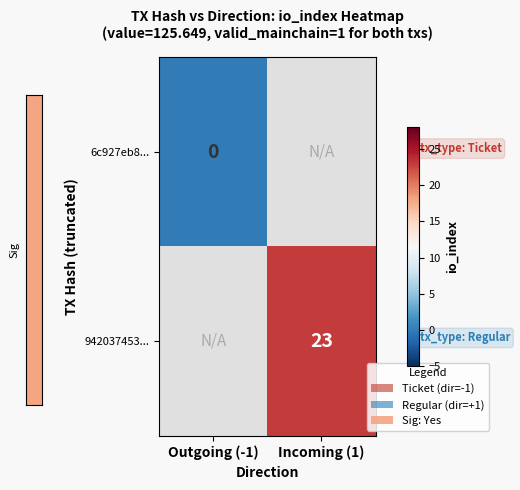

Is it true that 942037453... equals 12 at Incoming (1)?

False